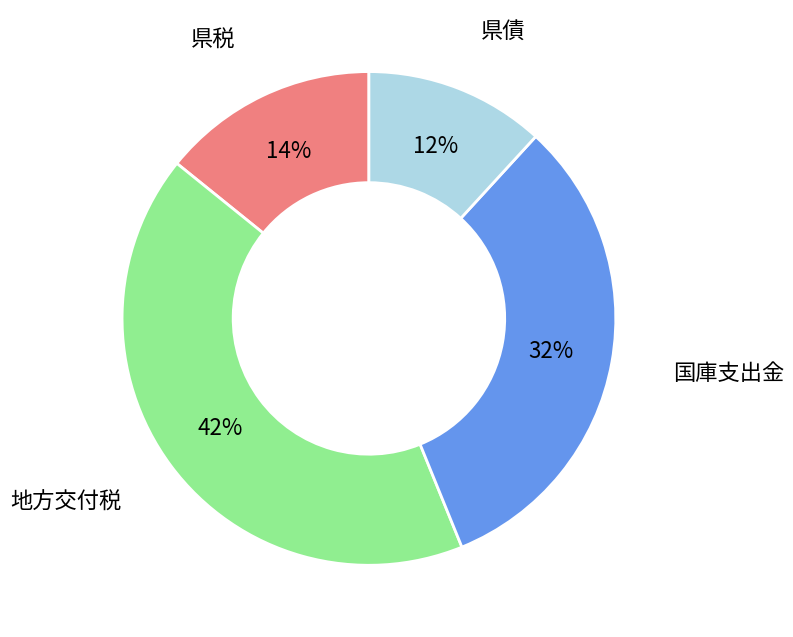

Between 県税 and 県債, which is larger?

県税